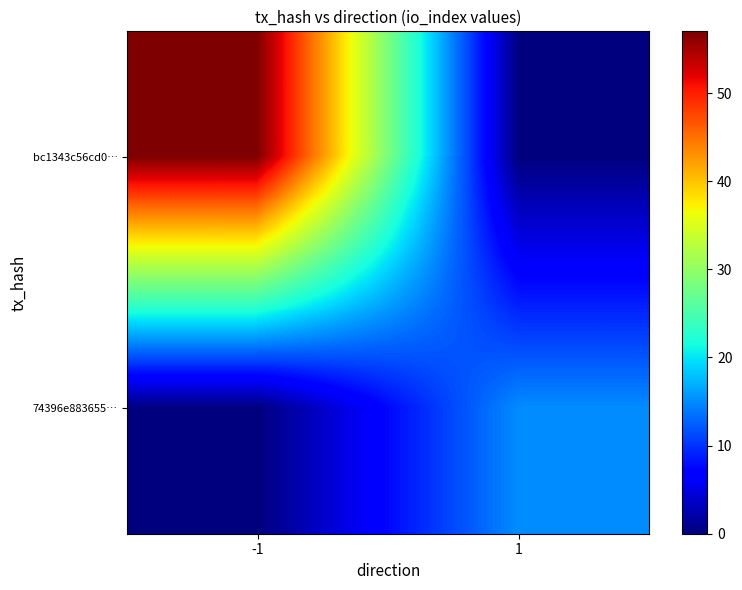

Reading left to right, what are all the values shown in this chart?

bc1343c56cd0…: -1=57	1=0
74396e883655…: -1=0	1=15